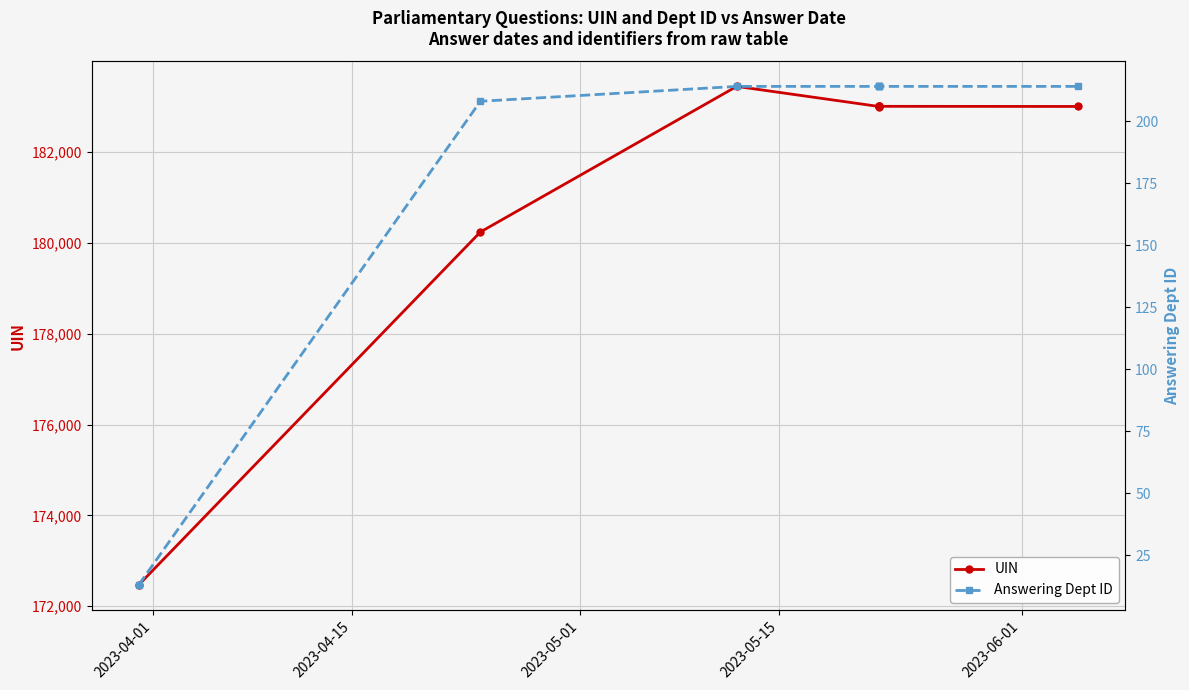

How many data points in Answering Dept ID are less than 214?

2